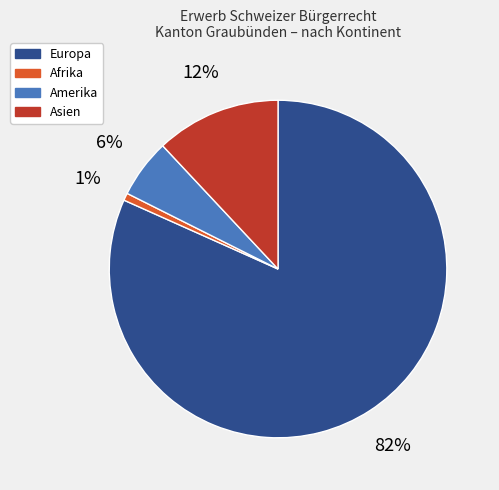

Combined, do Amerika and Afrika account for over 50%?

No